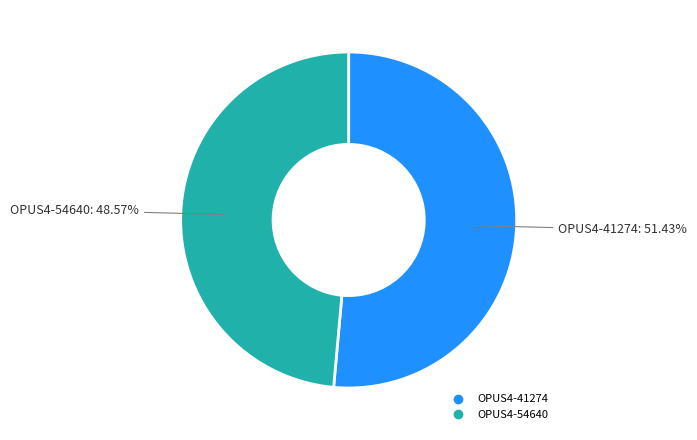

What percentage is NOT represented by OPUS4-41274?

48.6%